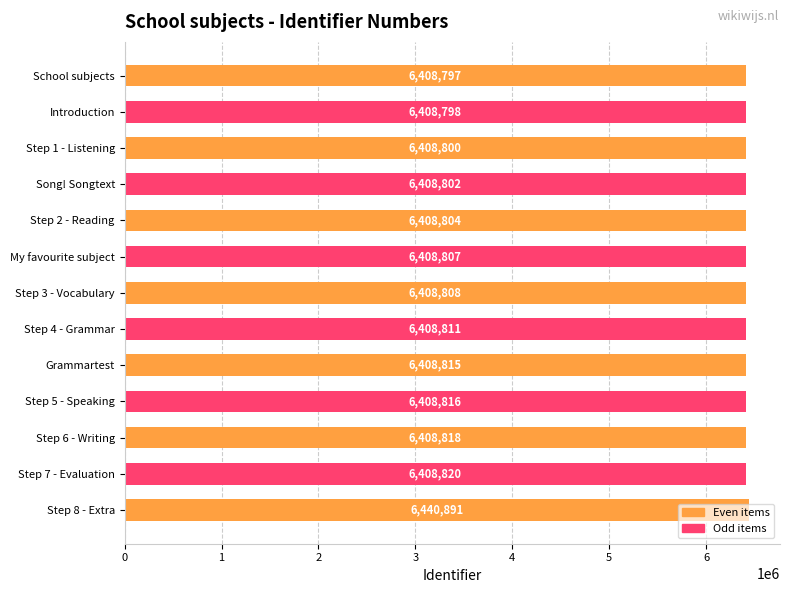

What is the approximate value at Step 1 - Listening?

6408800